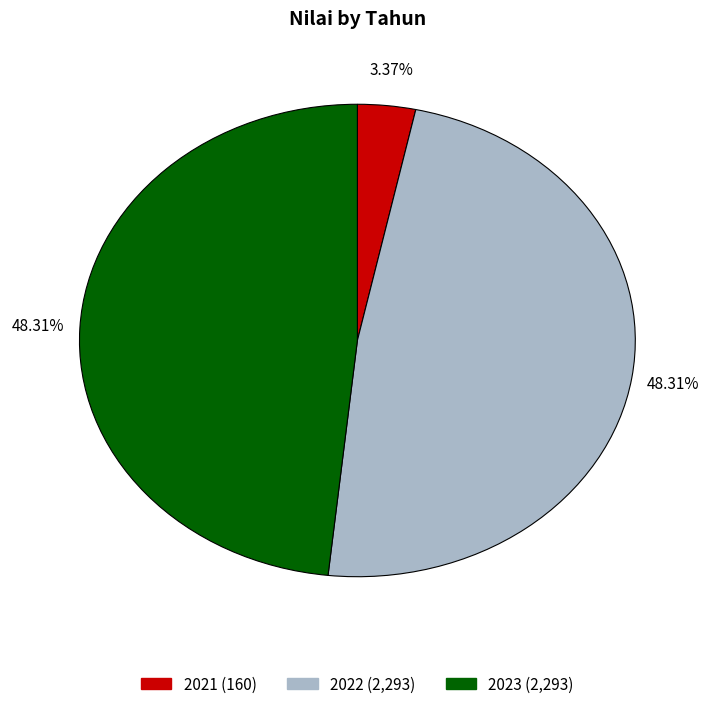

Is 2022 the majority of the pie?

No